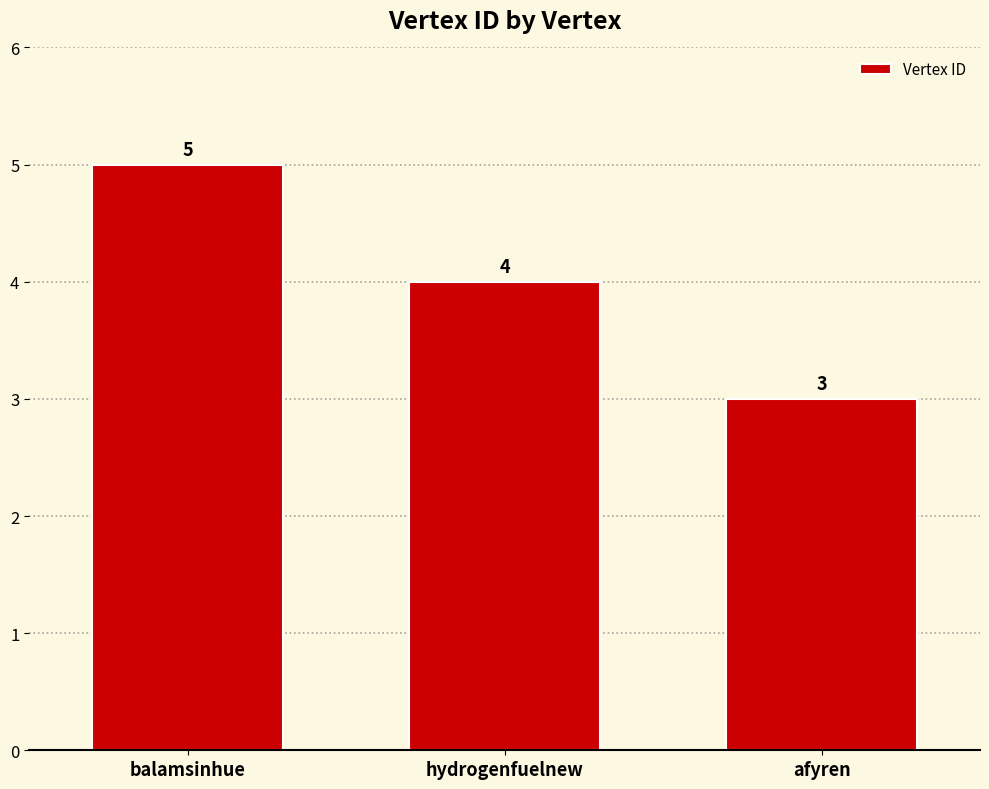

What is the ratio of the value at hydrogenfuelnew to the value at balamsinhue?

0.8